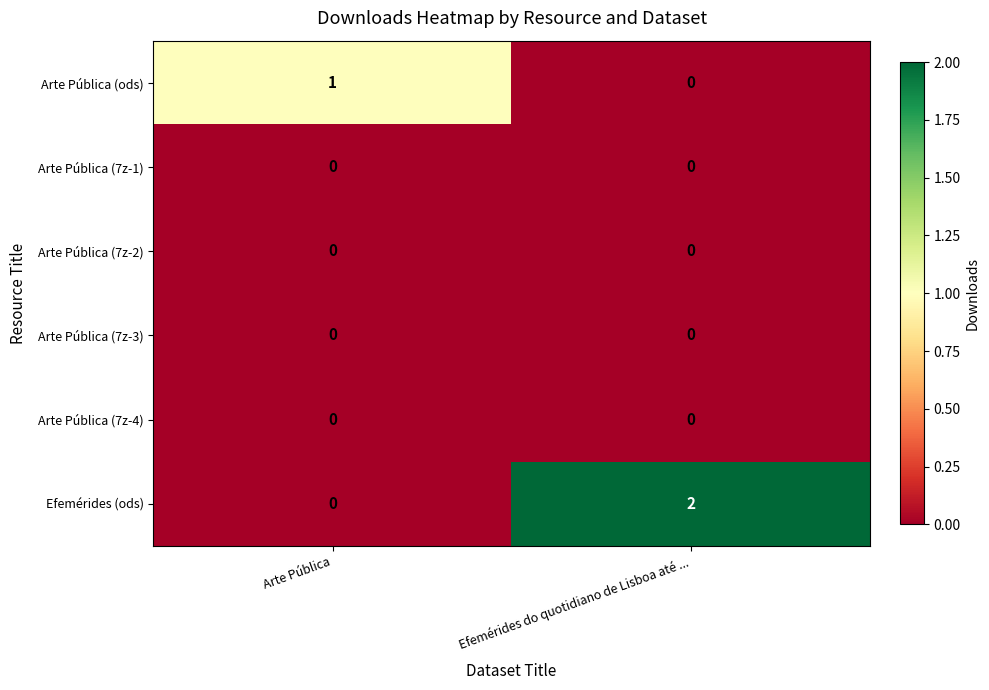

Reading left to right, extract all data points from this chart.

Arte Pública (ods): 1	0
Arte Pública (7z-1): 0	0
Arte Pública (7z-2): 0	0
Arte Pública (7z-3): 0	0
Arte Pública (7z-4): 0	0
Efemérides (ods): 0	2